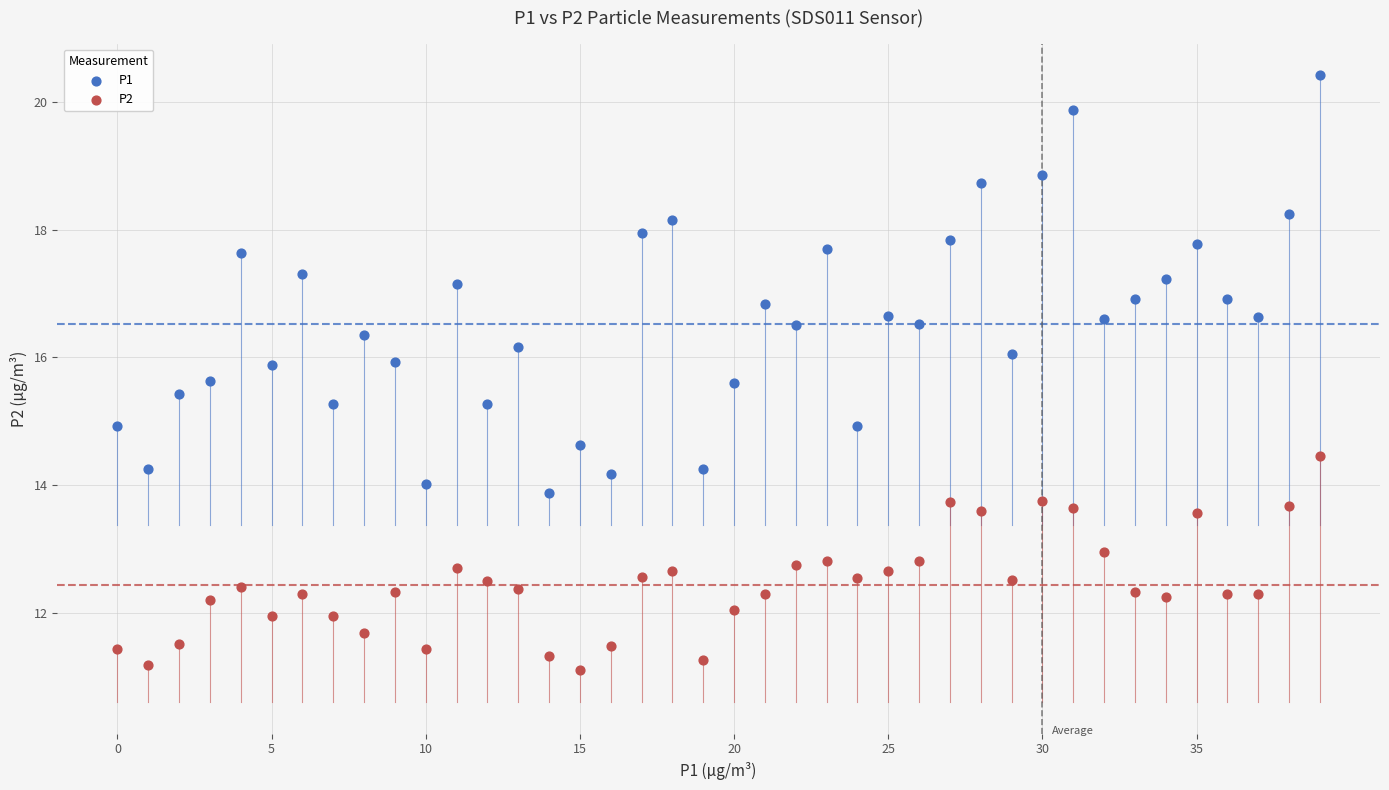

Which series contains the lowest Y value?

P2